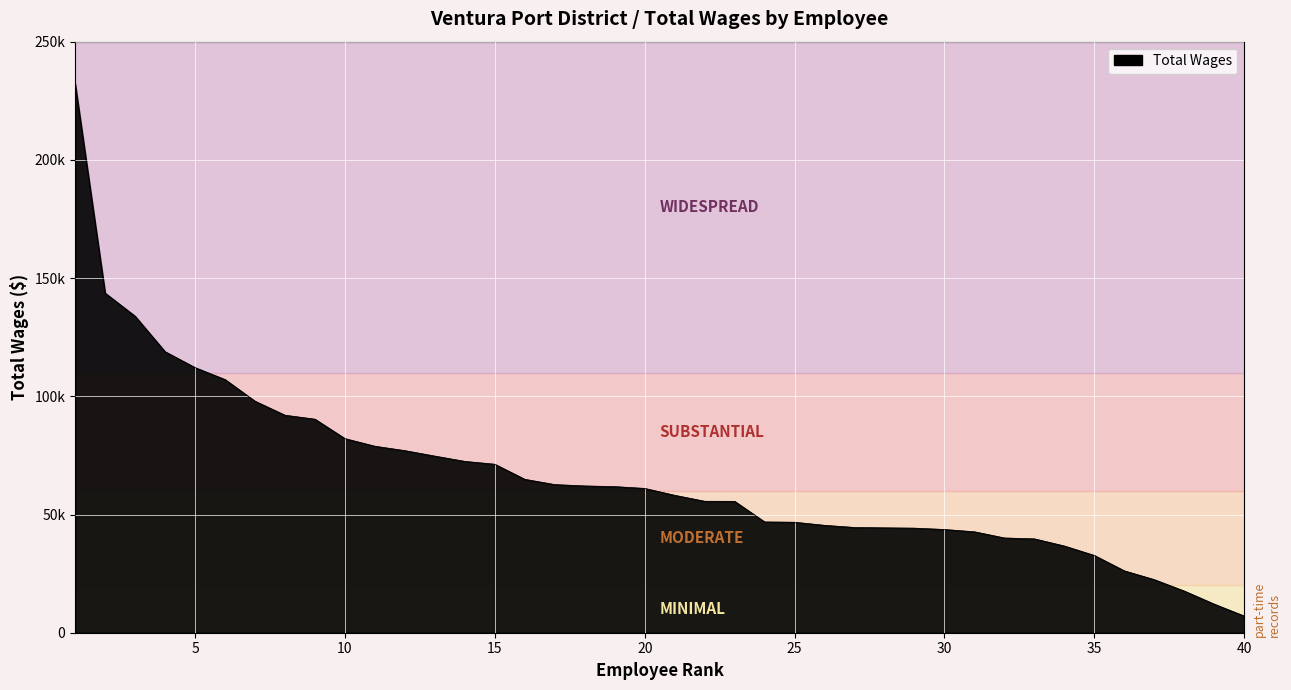

Does the chart display data point markers on the line(s)?

No